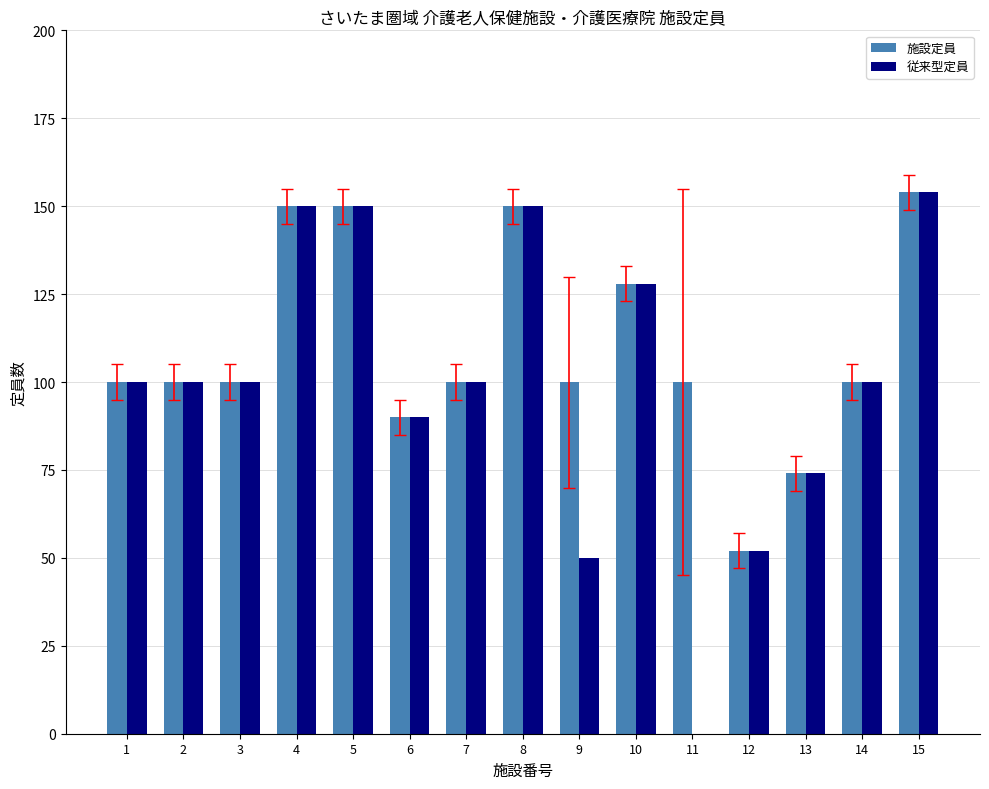

Does the chart contain stacked bars?

No